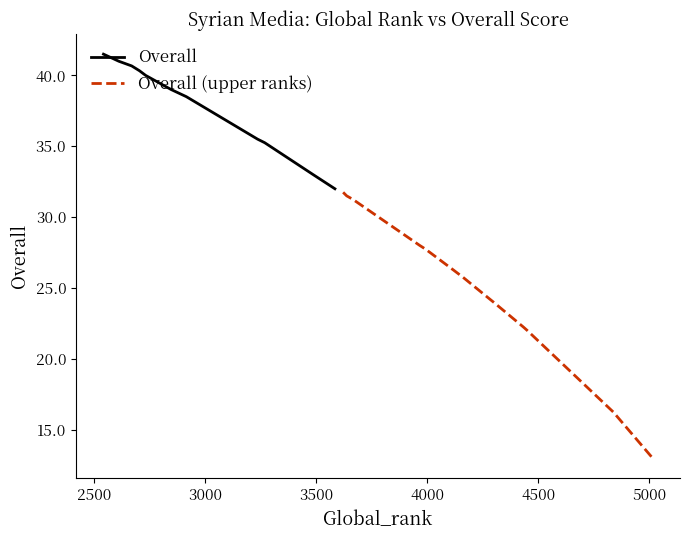

What is the minimum value for Overall (upper ranks)?

13.0